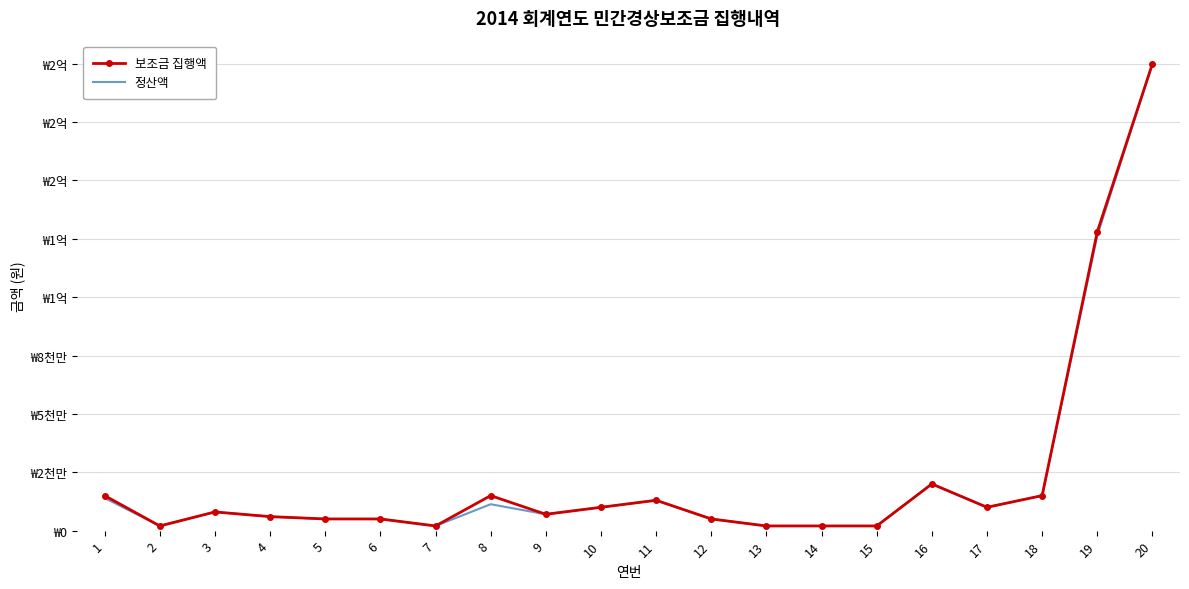

Reading right to left, transcribe all the data shown in this chart.

보조금 집행액: 200000000	128000000	15000000	10000000	20000000	2000000	2000000	2000000	5000000	13000000	10000000	7000000	15000000	2000000	5000000	5000000	6000000	8000000	2000000	15000000
정산액: 200000000	126357730	15000000	10000000	20000000	1996000	1998000	2000000	5000000	13000000	10000000	7000000	11311650	2000000	5000000	5000000	6000000	7993150	2000000	13964390